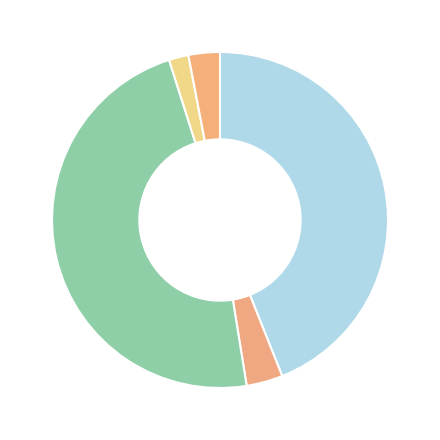

How many slices are in this pie chart?

5